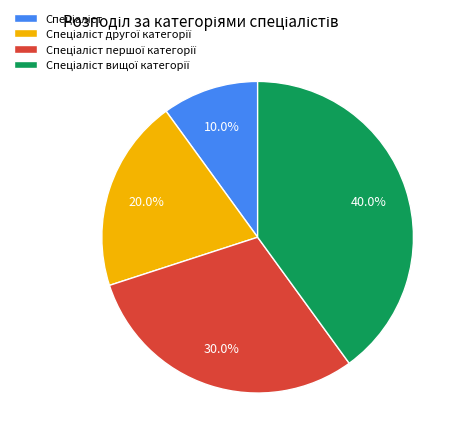

Does any single category account for the majority?

No